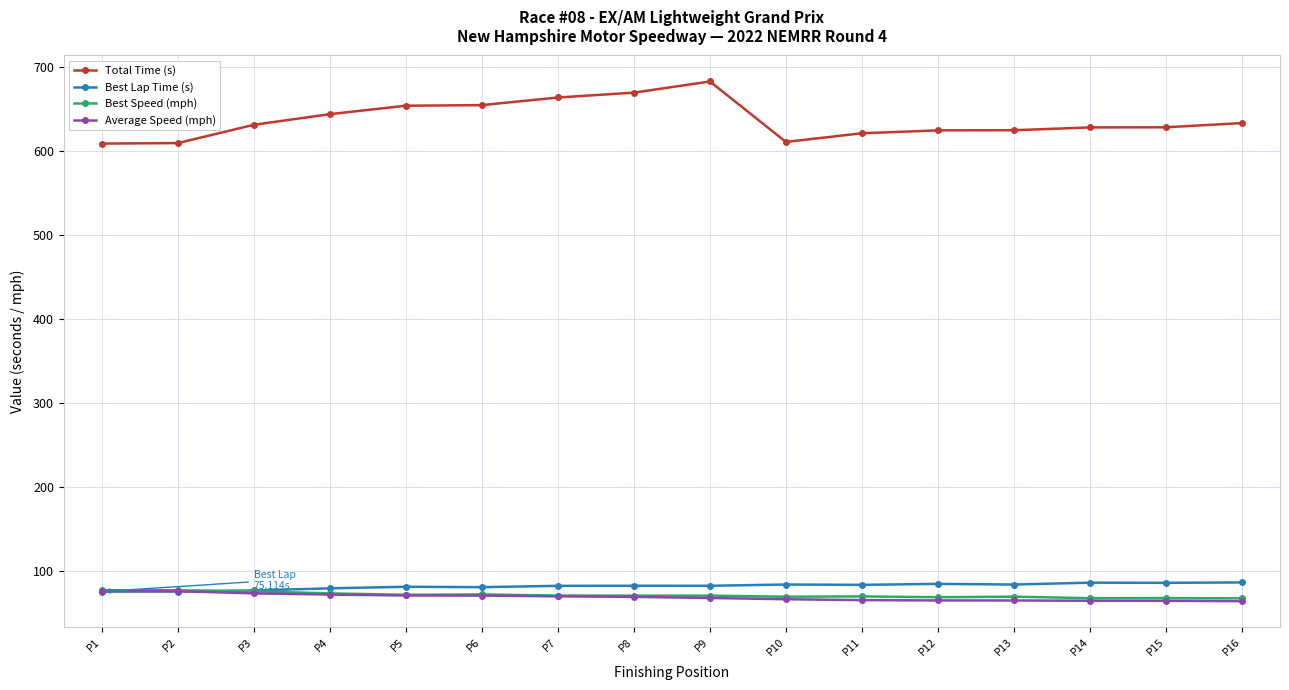

Which series has the largest total across all categories?

Total Time (s)